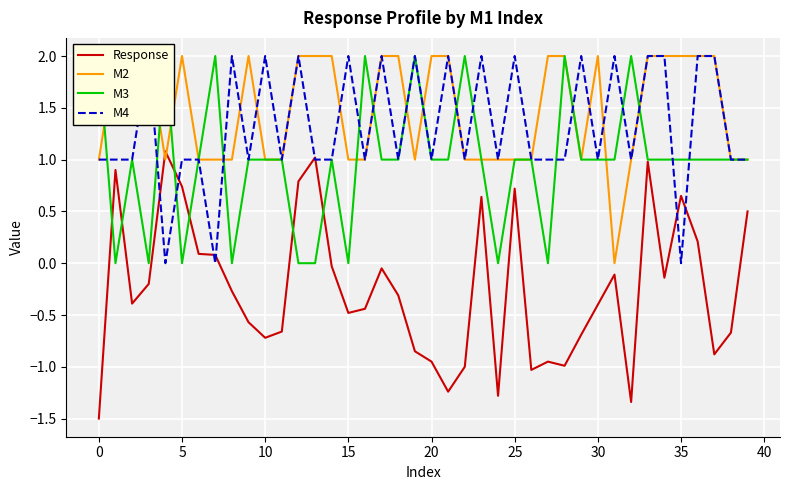

What is the sum of the M2 values at 30 and 32?

3.0